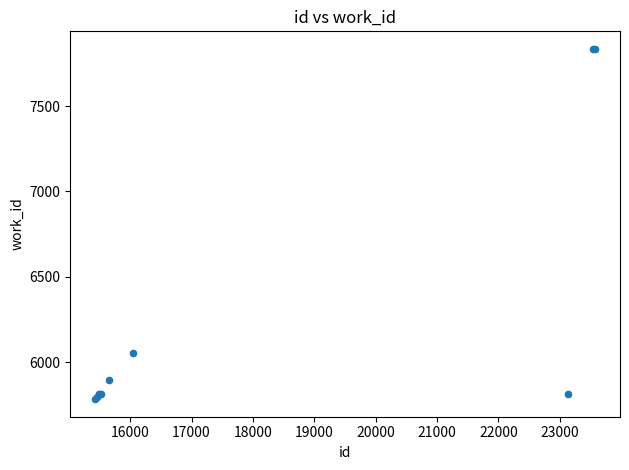

What Y value in the scatter plot is closest to 6809?

6053